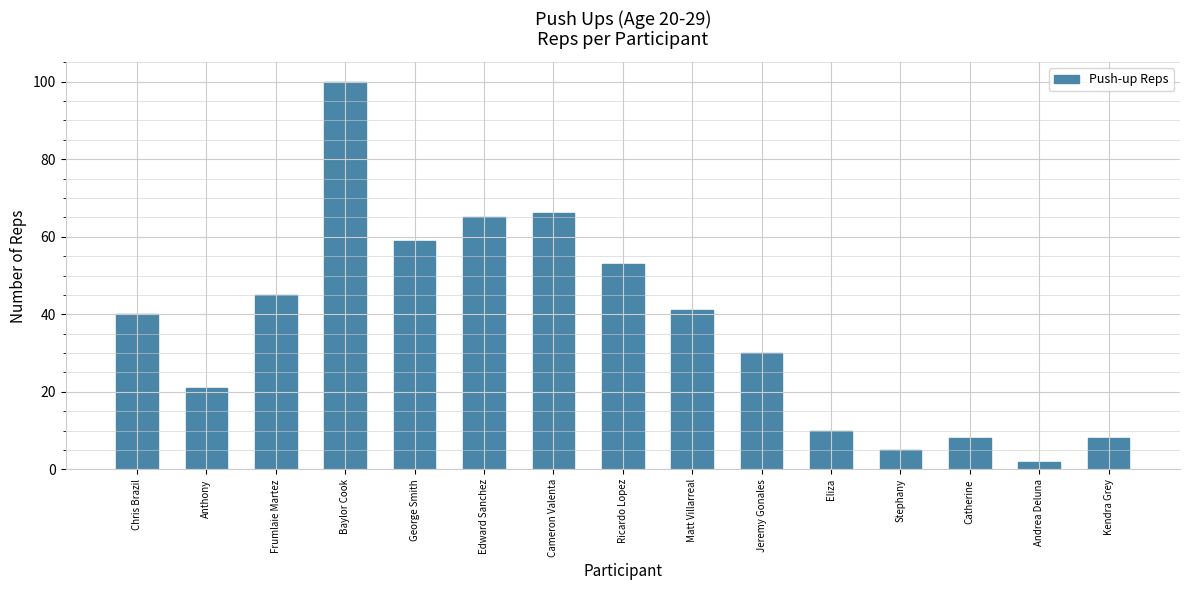

What is the label of the 4th bar from the left?

Baylor Cook